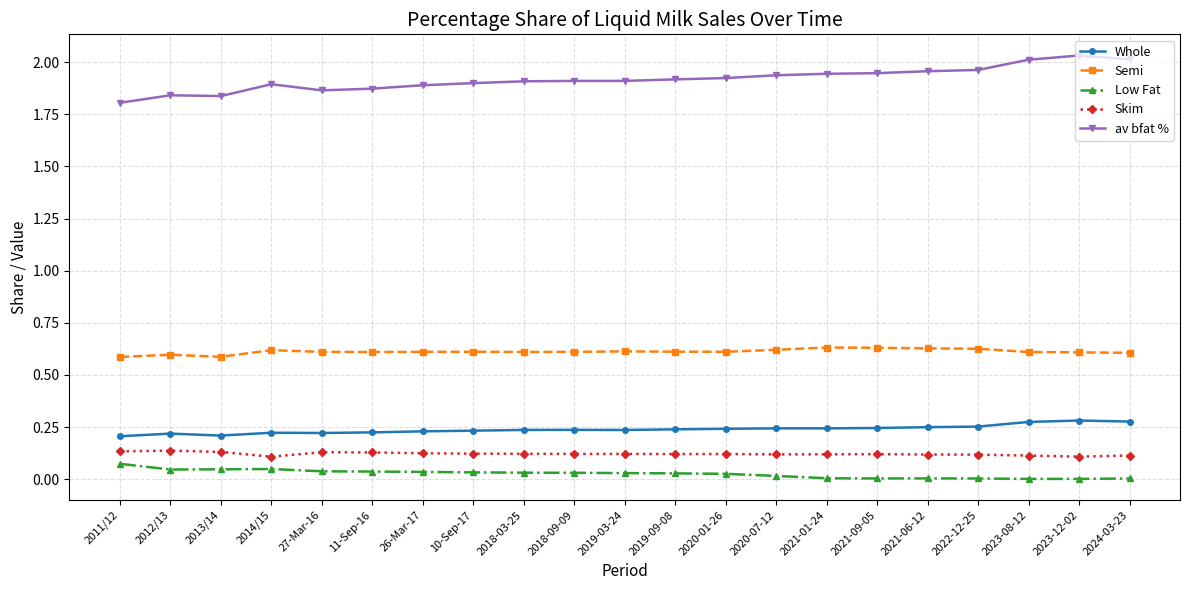

Which series has the largest range (max minus min)?

av bfat %